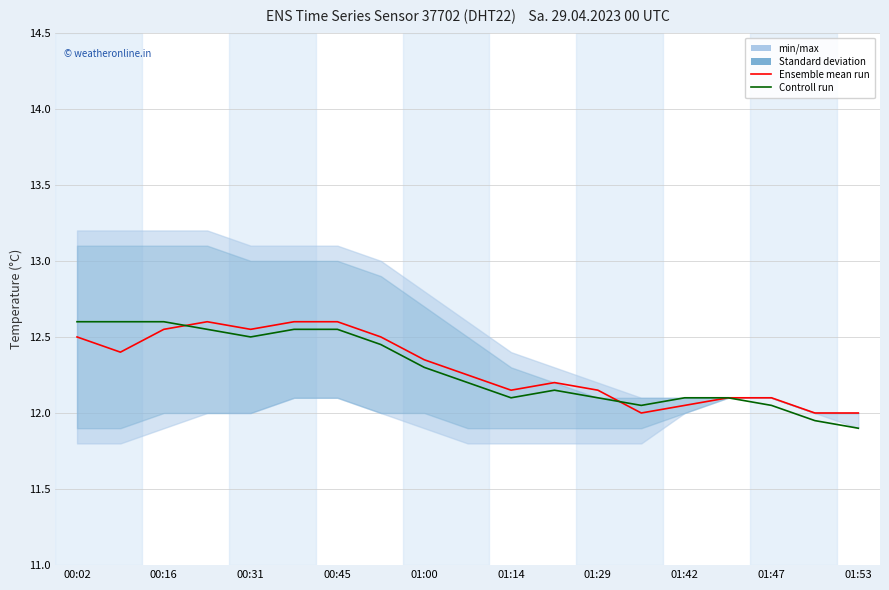

How many times do Controll run and Ensemble mean run cross each other?

2